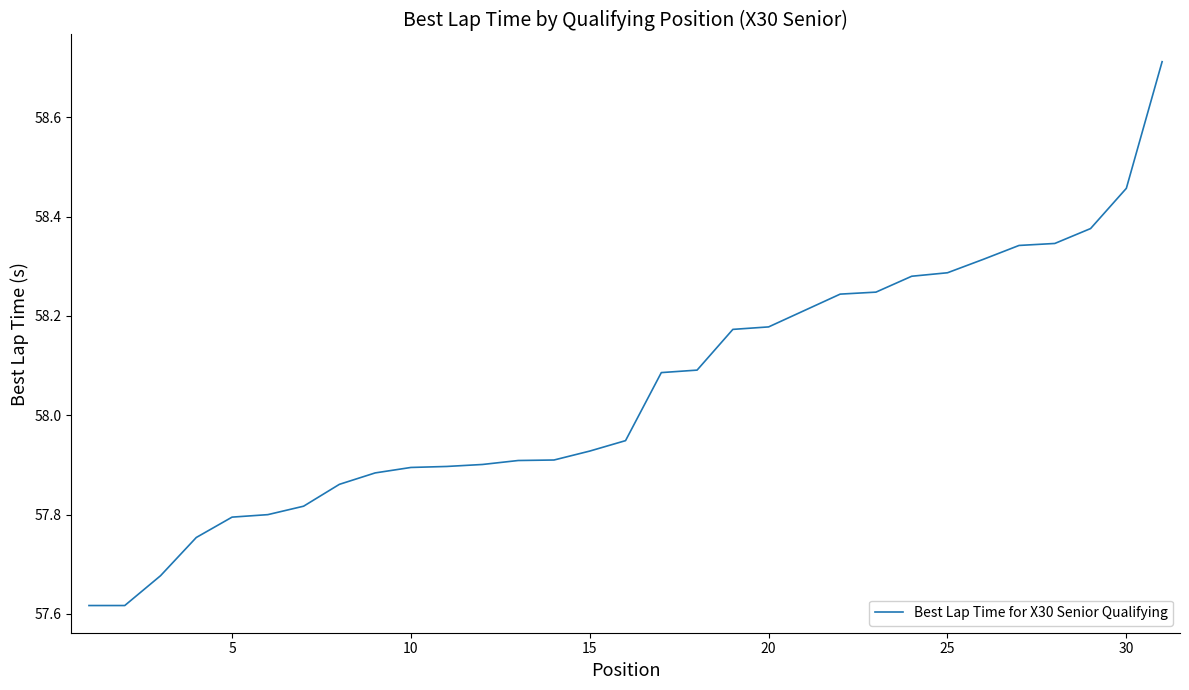

What is the difference between the maximum and minimum values?

1.1